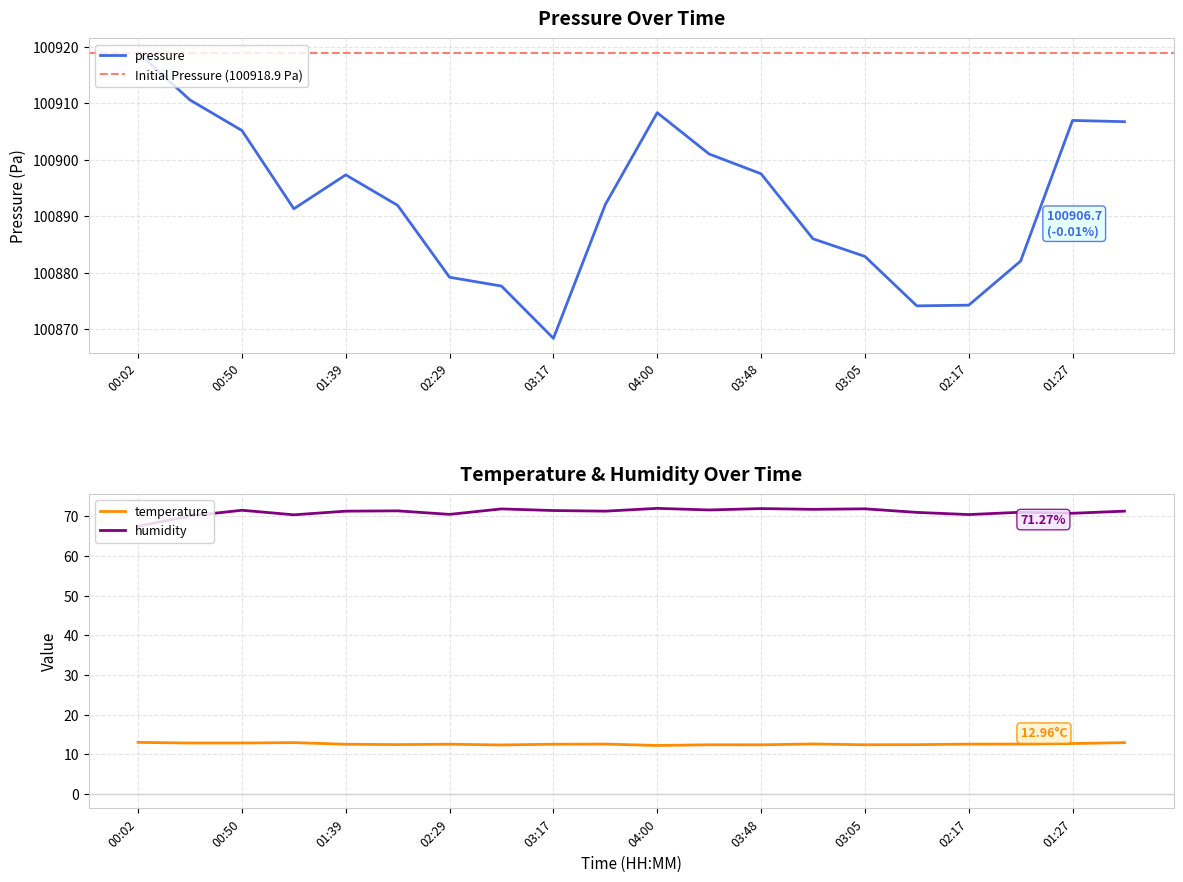

Where does the humidity series first go above 71?

00:50